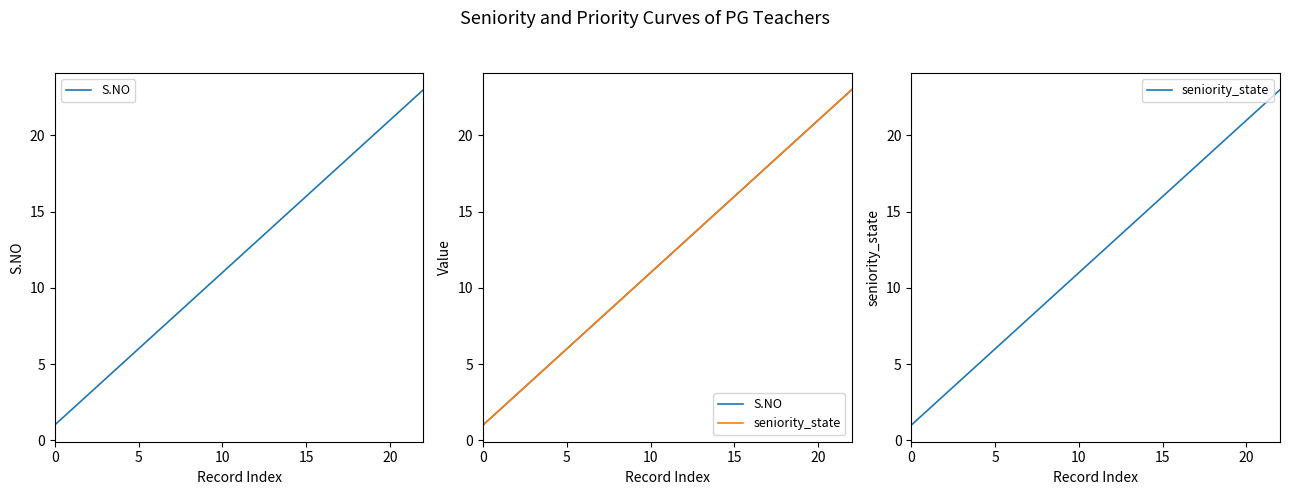

What is the label of the 3rd point from the right?

20